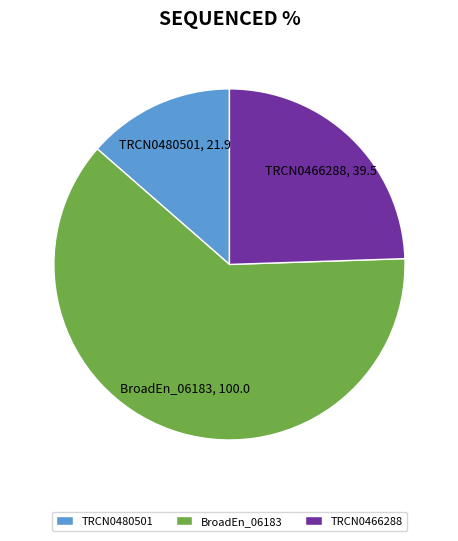

Which slice is the smallest?

TRCN0480501